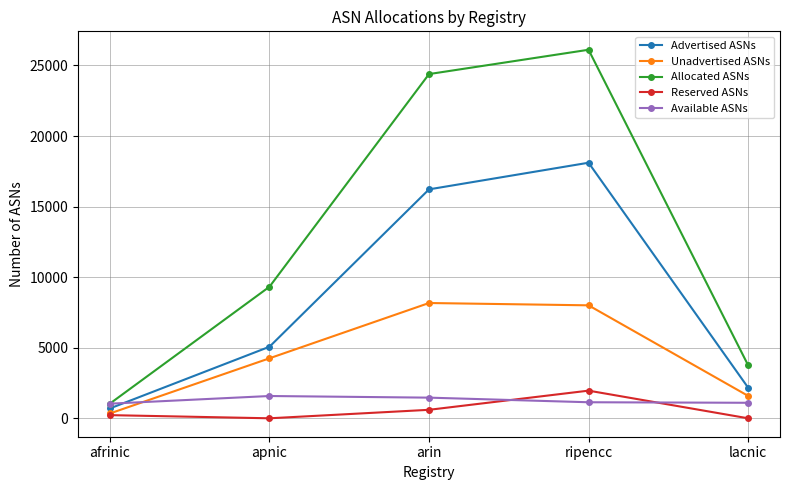

What is the difference between the second highest and second lowest values in the Reserved ASNs series?

601